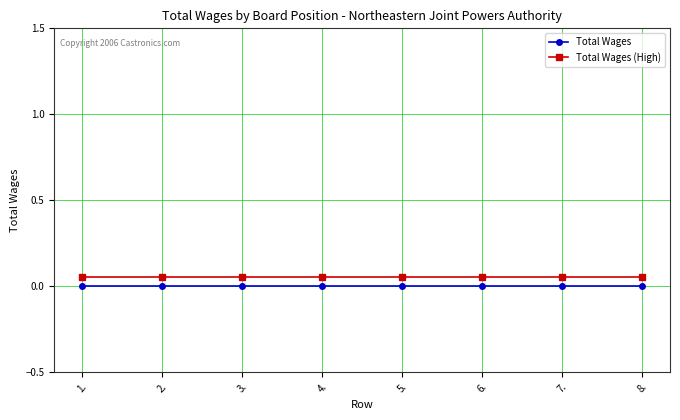

What is the label of the 1st point from the left?

1.